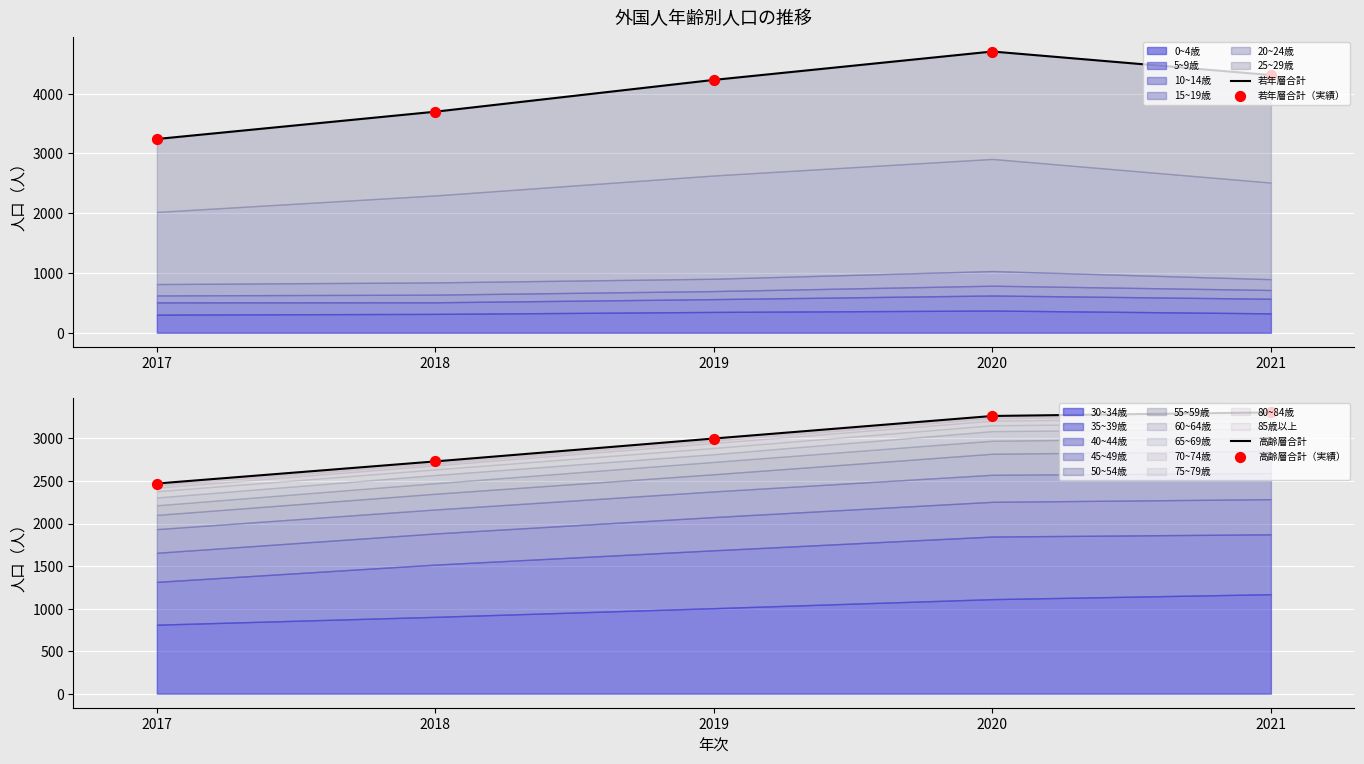

At which category is the sum across all series the highest?

2020